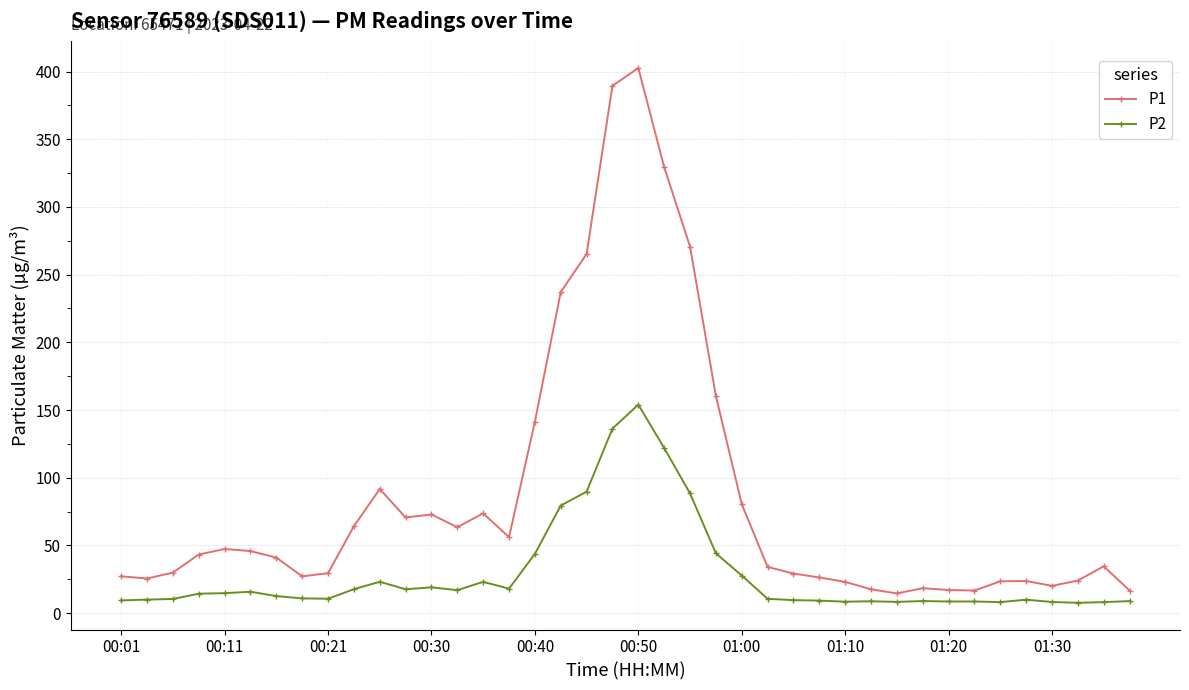

What is the value of the P2 point at the 27th from the left?

9.6